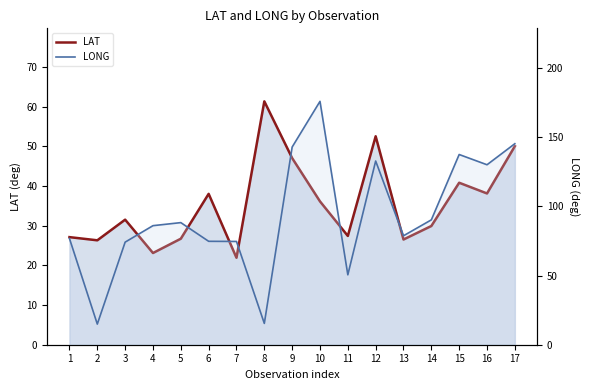

True or false: LAT and LONG intersect in this chart.

True